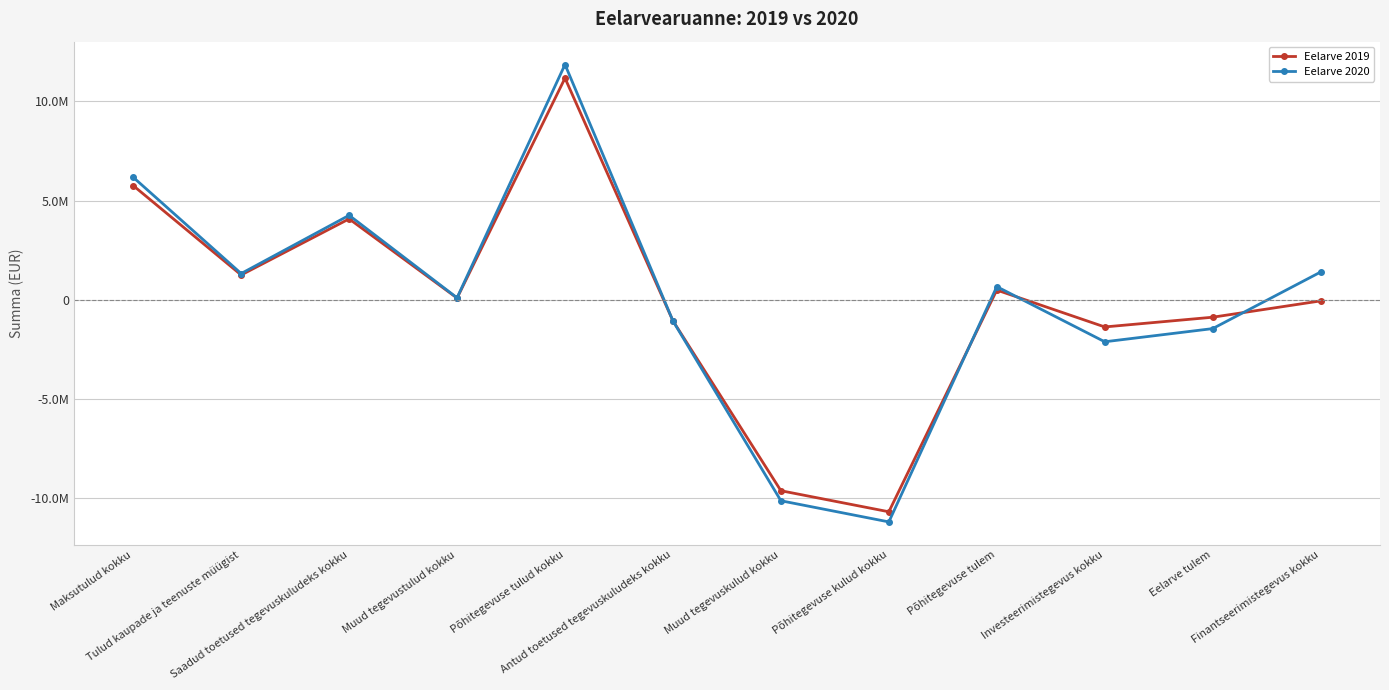

True or false: Eelarve 2020 has more than 1 points higher than both neighbors.

True